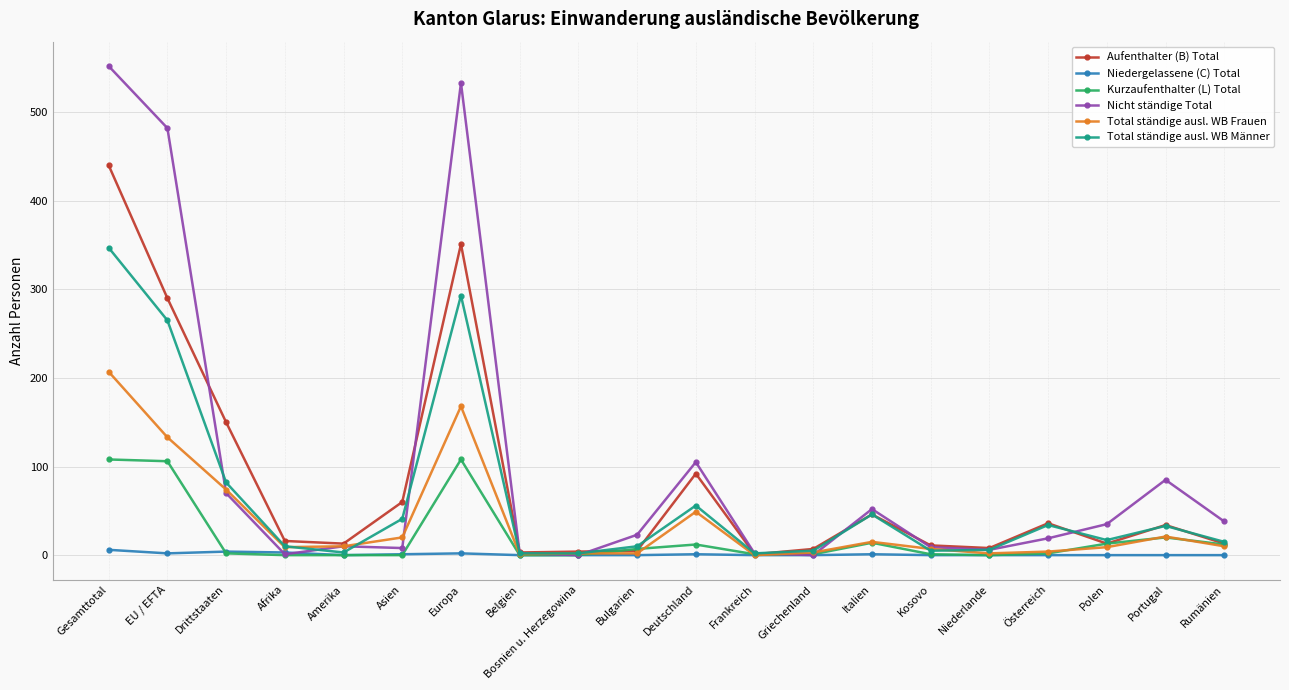

Between Polen and Portugal, which series saw the biggest shift?

Nicht ständige Total